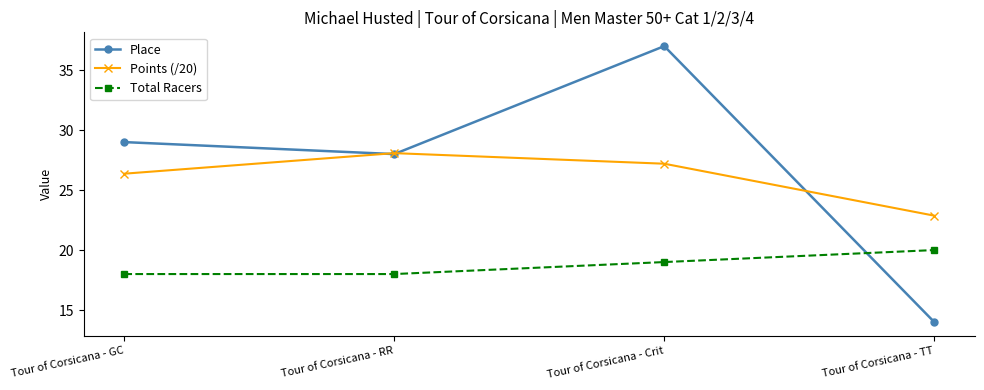

Is this an area chart (filled region under the line)?

No